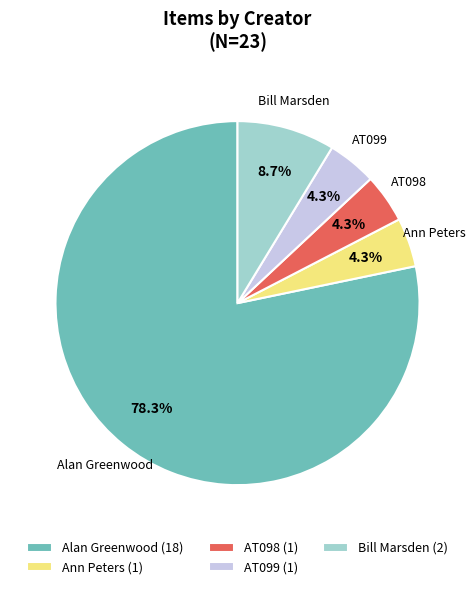

Count the number of slices in the pie.

5